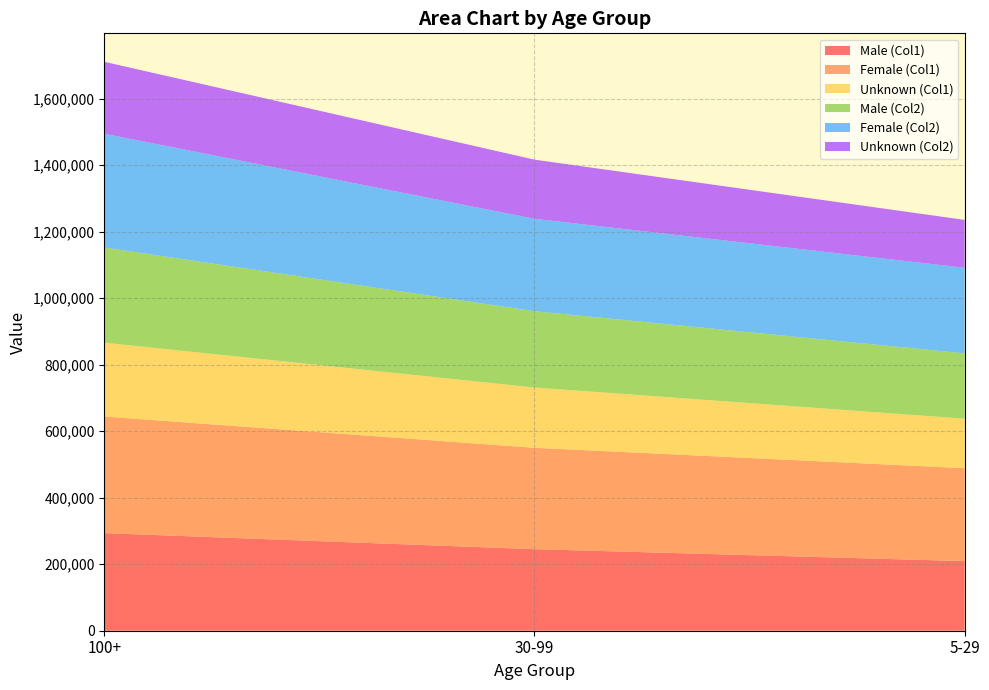

Reading right to left, transcribe all the data shown in this chart.

Male (Col1): 209427	245303	293595
Female (Col1): 279454	304962	350732
Unknown (Col1): 148935	181270	222125
Male (Col2): 196545	229663	286310
Female (Col2): 257475	277916	342222
Unknown (Col2): 143911	177872	216372